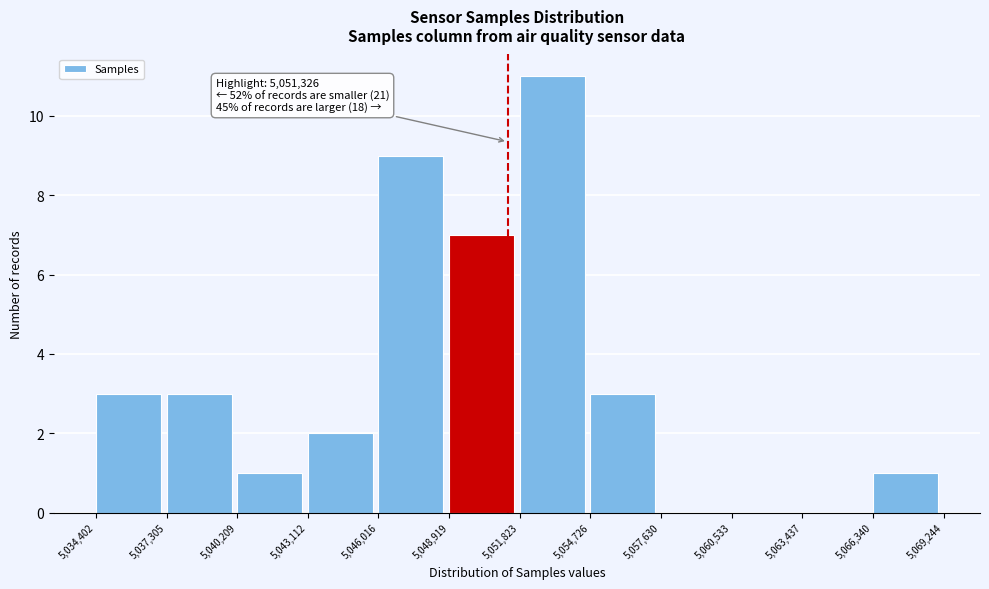

Over which range of the x-axis is the bar tallest?

5,051,823 to 5,054,726